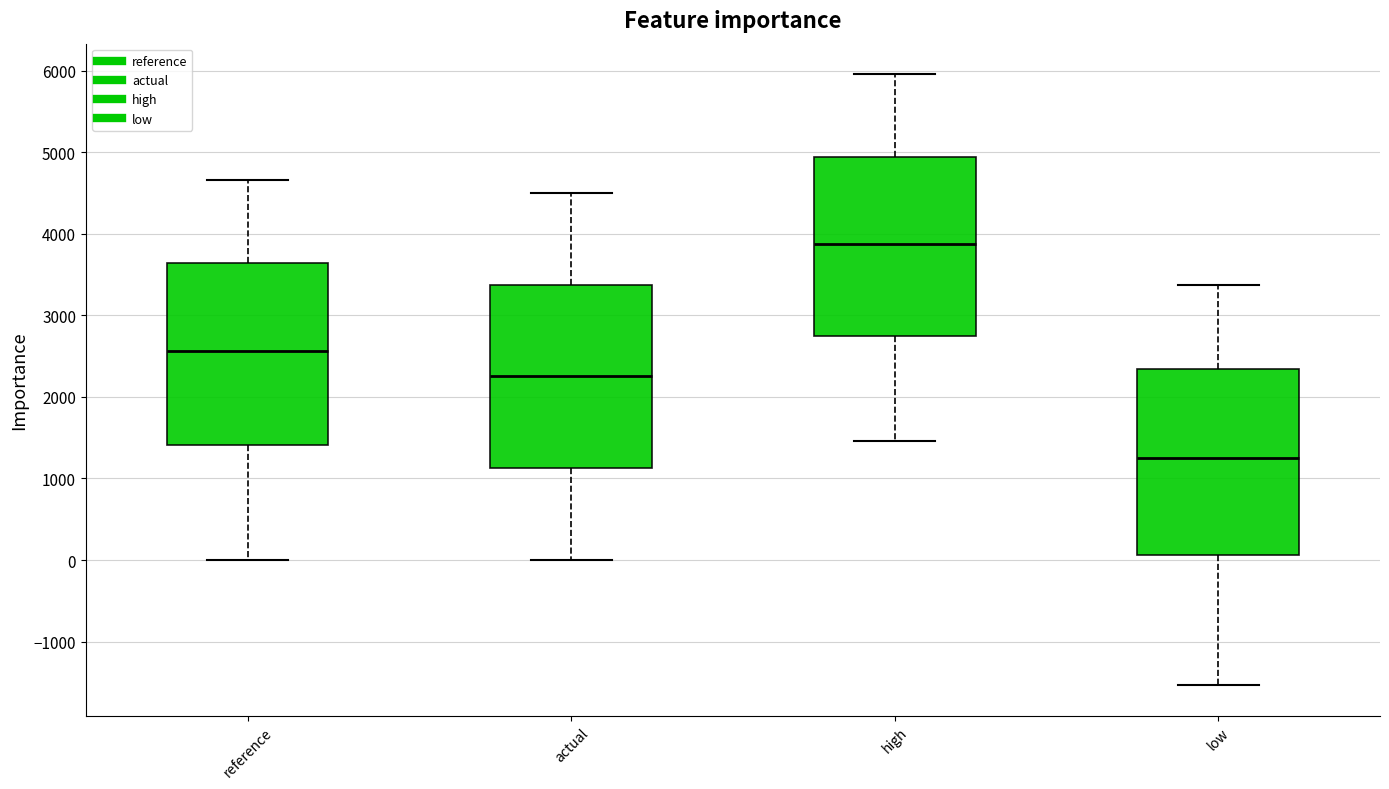

Reading left to right, transcribe this box plot: for each box, give where its median line is, the range the box spans, and where its two whiskers end, as read against the y-axis. The values are not printed on the chart, so give them approximately, as read against the axis.

reference: median 2600, box 1400 to 3600, whiskers 0 to 4700
actual: median 2300, box 1100 to 3400, whiskers 0 to 4500
high: median 3900, box 2700 to 4900, whiskers 1500 to 6000
low: median 1200, box 100 to 2300, whiskers -1500 to 3400